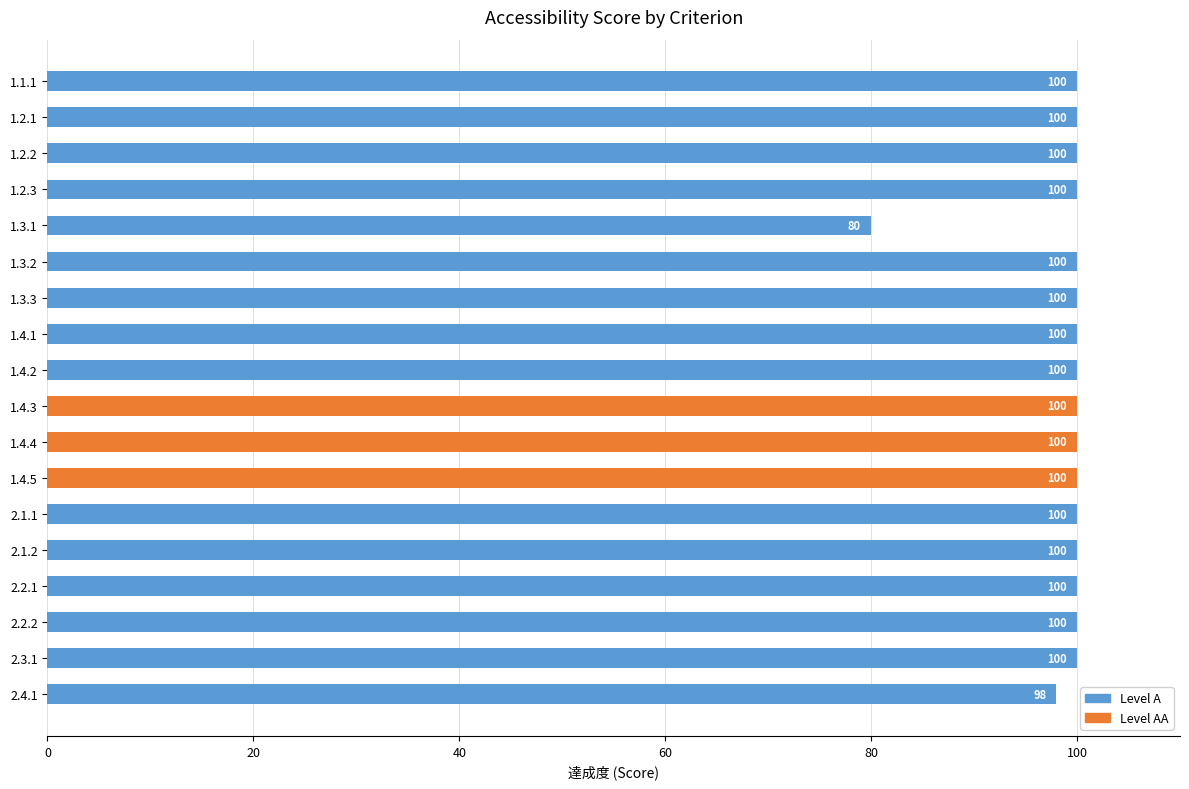

True or false: the data shows 100 at 2.1.1.

True